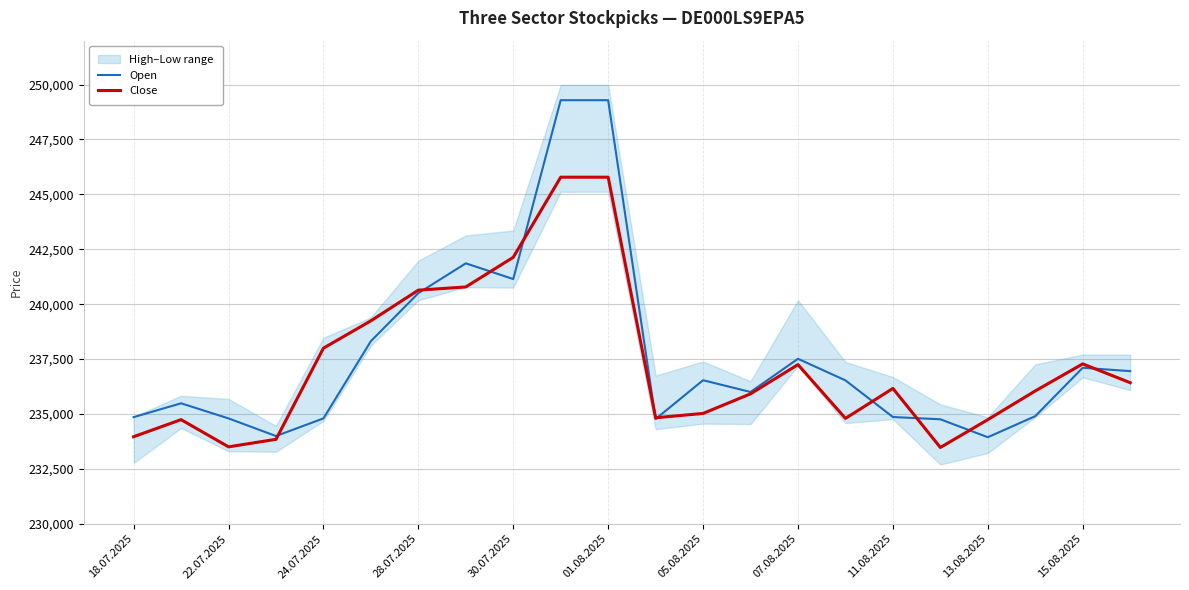

What is the lowest value of the Open series?

233942